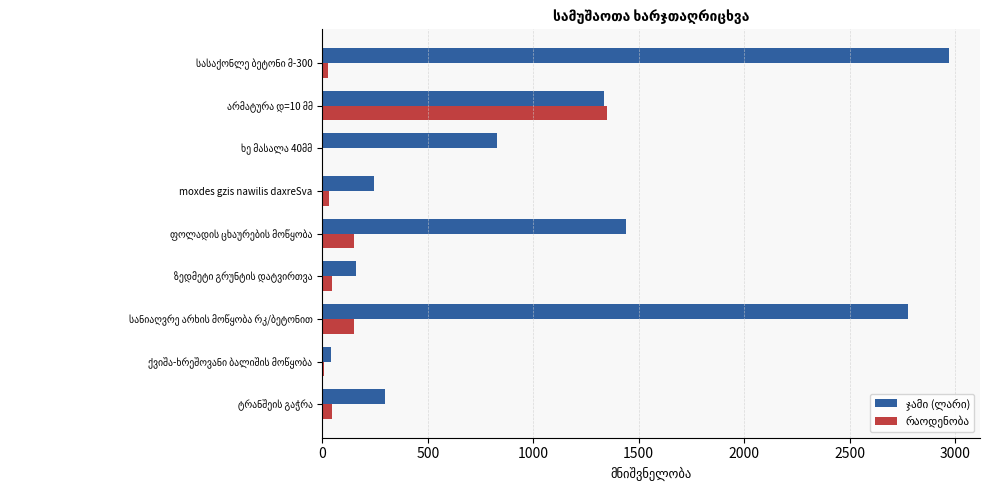

What is the greatest value displayed?

2970.0